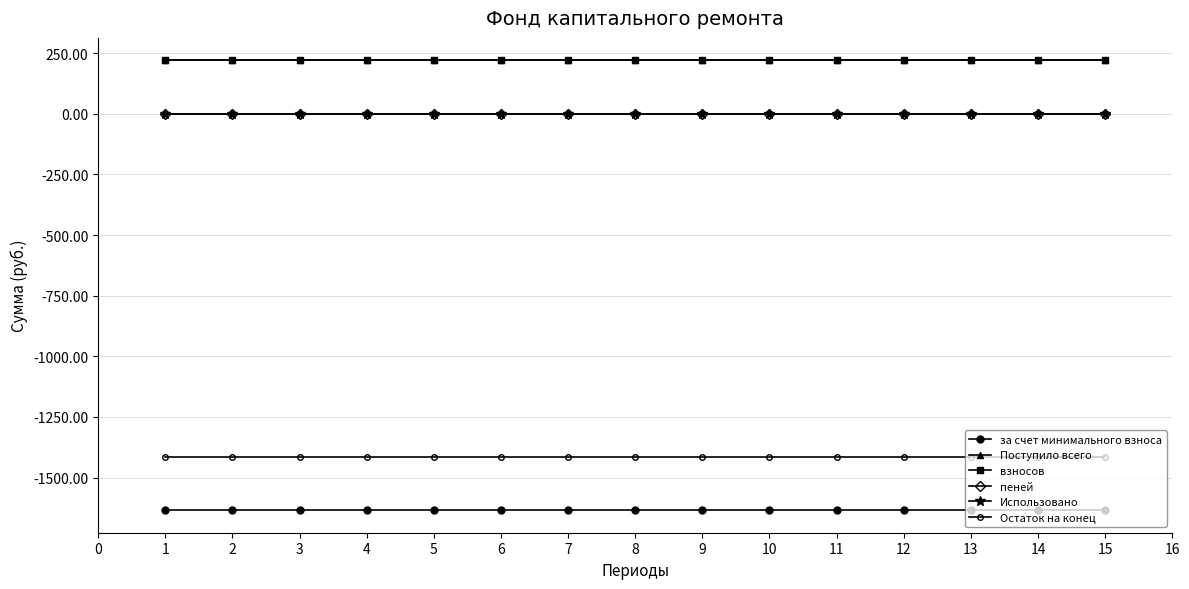

Reading left to right, transcribe all the data shown in this chart.

за счет минимального взноса: -1635.0	-1635.0	-1635.0	-1635.0	-1635.0	-1635.0	-1635.0	-1635.0	-1635.0	-1635.0	-1635.0	-1635.0	-1635.0	-1635.0	-1635.0
Поступило всего: 220.5	220.5	220.5	220.5	220.5	220.5	220.5	220.5	220.5	220.5	220.5	220.5	220.5	220.5	220.5
взносов: 220.5	220.5	220.5	220.5	220.5	220.5	220.5	220.5	220.5	220.5	220.5	220.5	220.5	220.5	220.5
пеней: 0.0	0.0	0.0	0.0	0.0	0.0	0.0	0.0	0.0	0.0	0.0	0.0	0.0	0.0	0.0
Использовано: 0.0	0.0	0.0	0.0	0.0	0.0	0.0	0.0	0.0	0.0	0.0	0.0	0.0	0.0	0.0
Остаток на конец: -1414.5	-1414.5	-1414.5	-1414.5	-1414.5	-1414.5	-1414.5	-1414.5	-1414.5	-1414.5	-1414.5	-1414.5	-1414.5	-1414.5	-1414.5